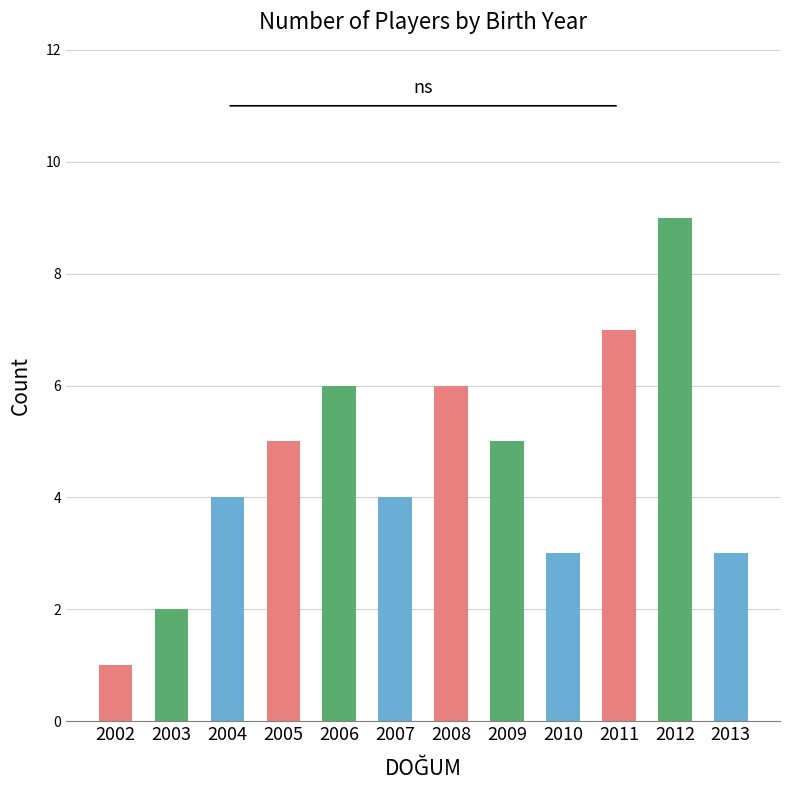

Does the chart contain any negative values?

No